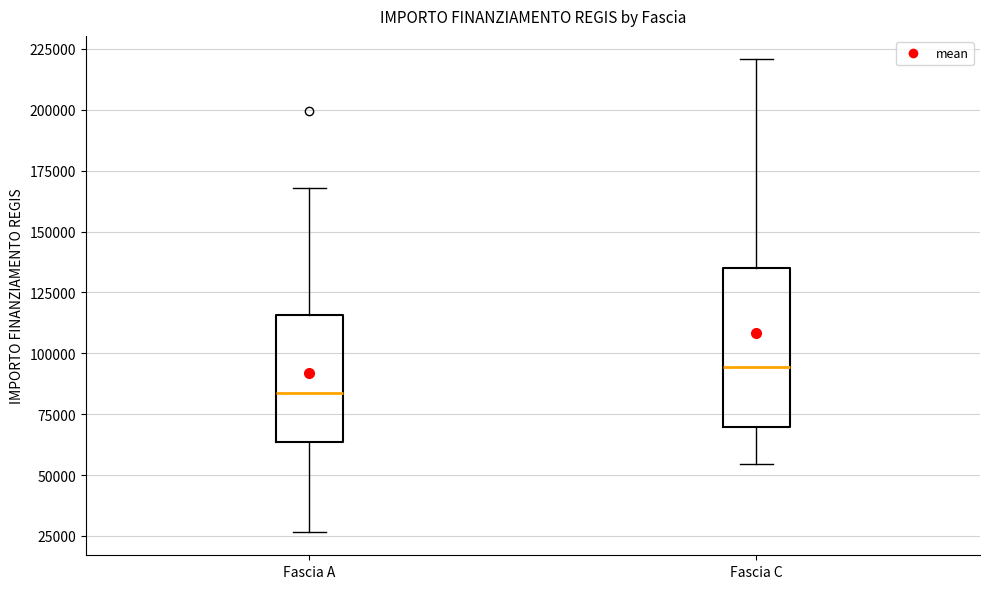

Which box has the lowest median line?

Fascia A